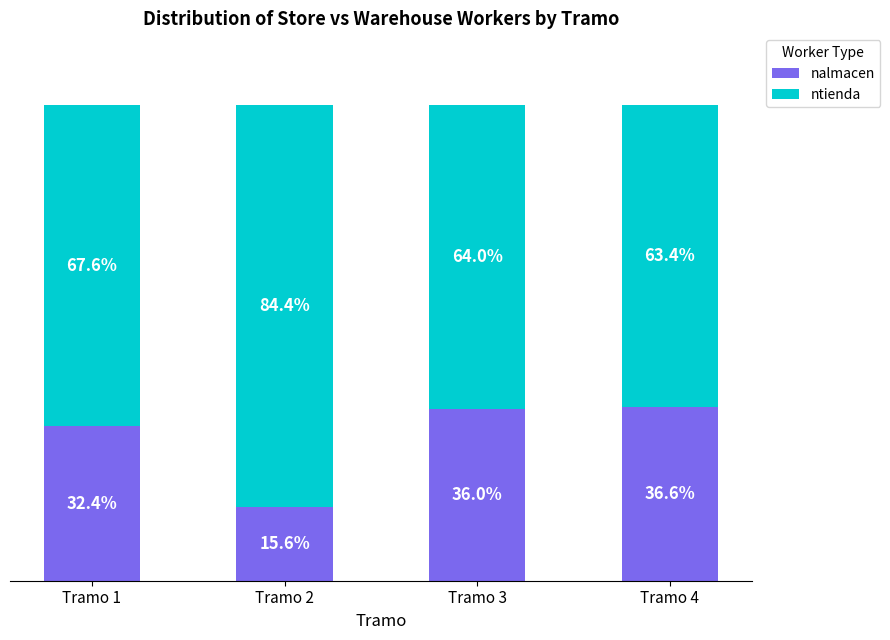

Rank the categories by nalmacen value from highest to lowest.

Tramo 4, Tramo 3, Tramo 1, Tramo 2